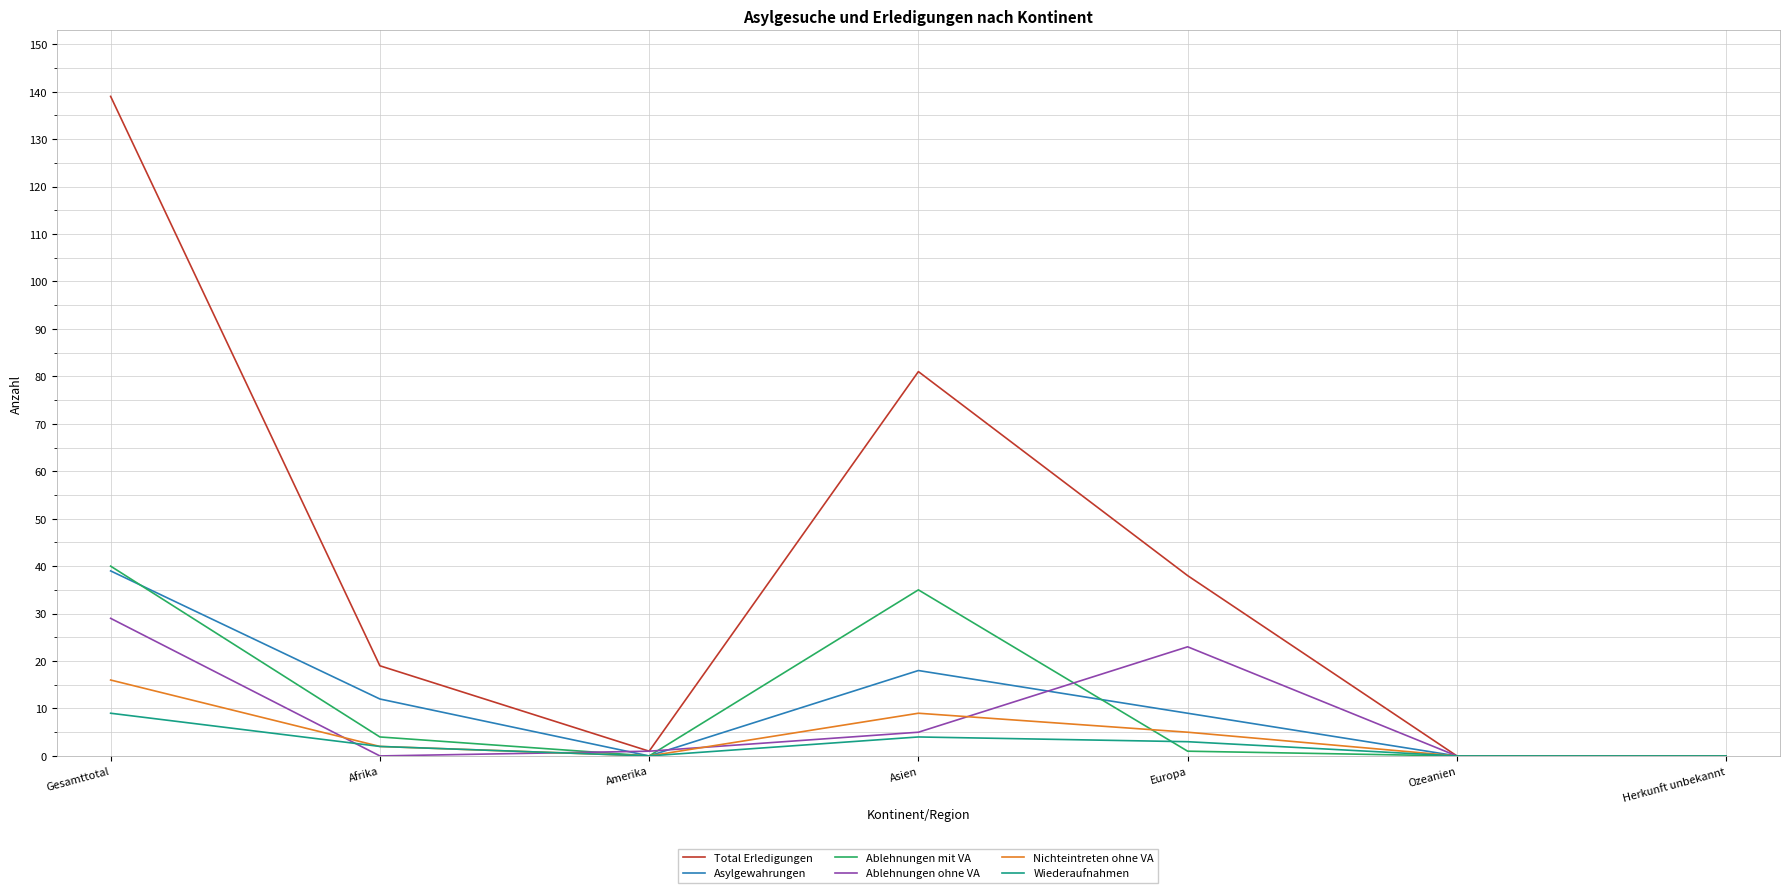

Where is the first local minimum for Asylgewahrungen?

Amerika